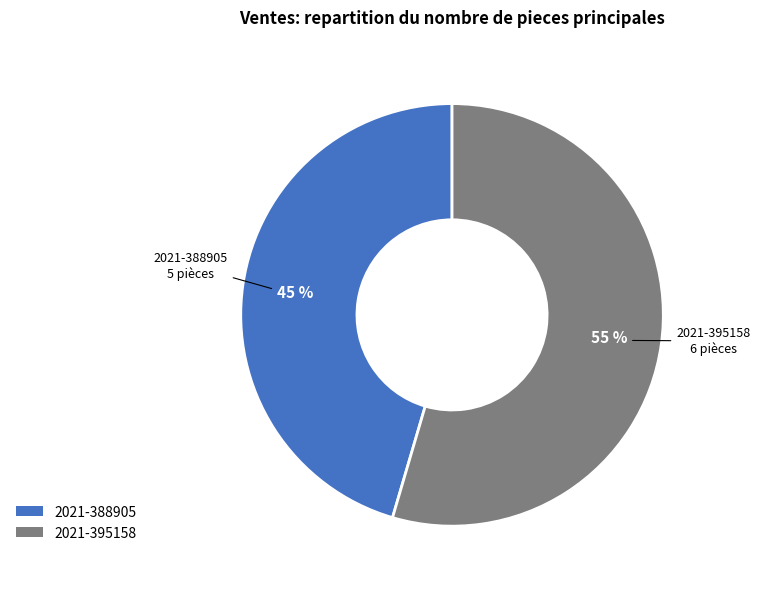

What is the ratio of the value at 2021-395158 to the value at 2021-388905?

1.2